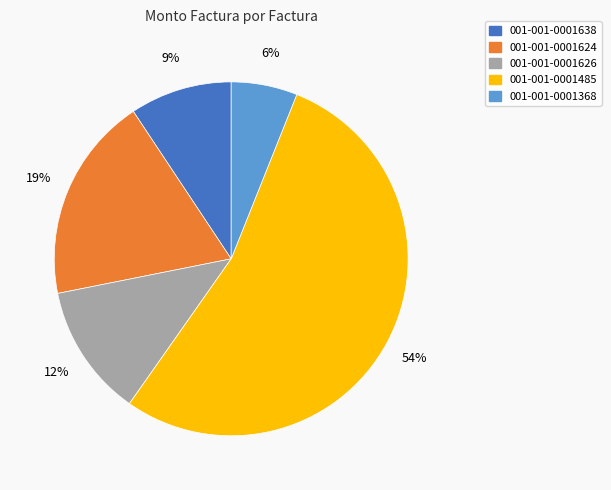

Between 001-001-0001368 and 001-001-0001485, which is larger?

001-001-0001485